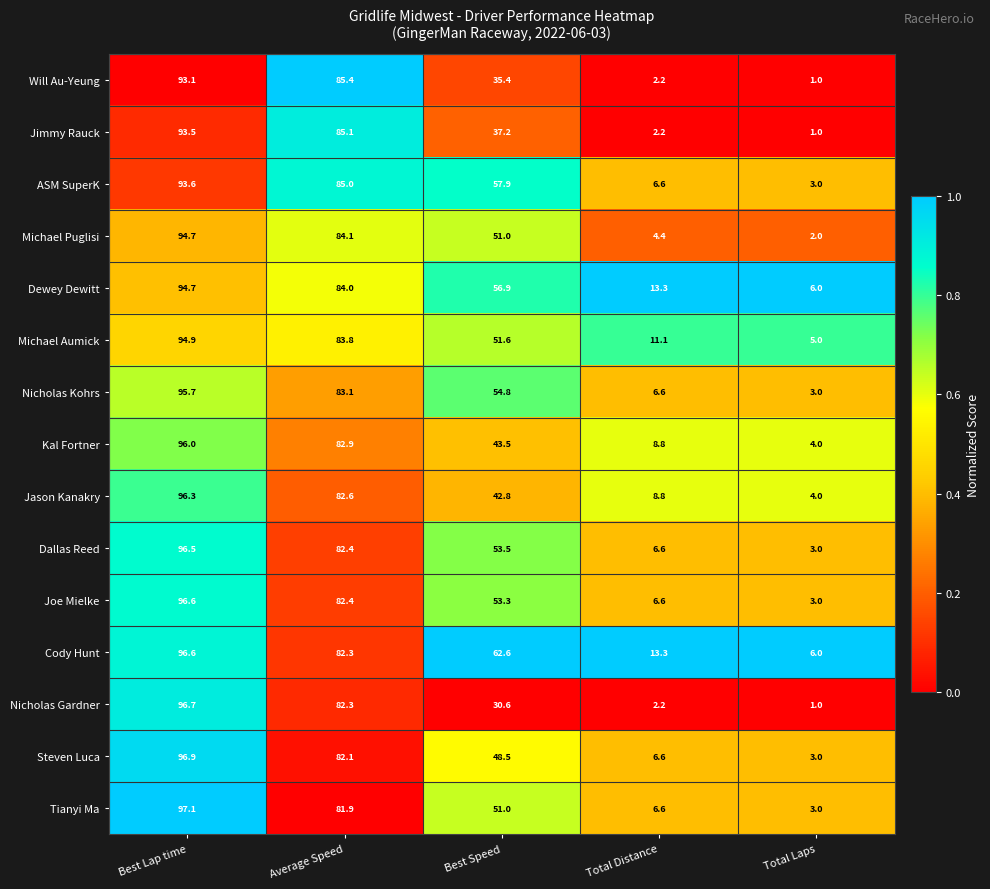

What is the spread (max minus min) of values at Total Distance?

11.1